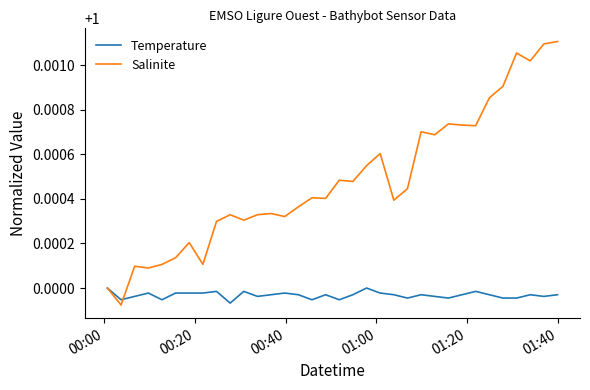

Which series has the largest total across all categories?

Salinite